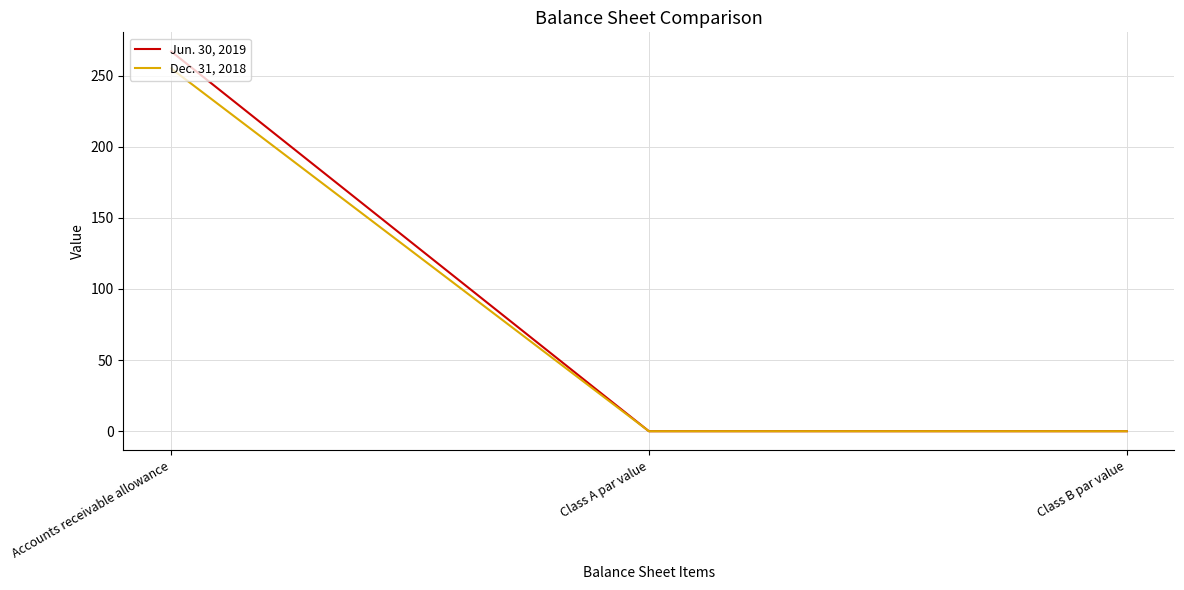

The Jun. 30, 2019 series shows 0.0 at Class B par value. True or false?

True